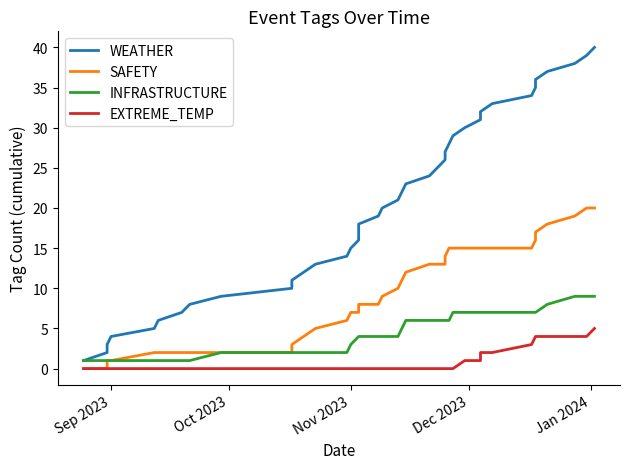

True or false: SAFETY and WEATHER intersect in this chart.

False